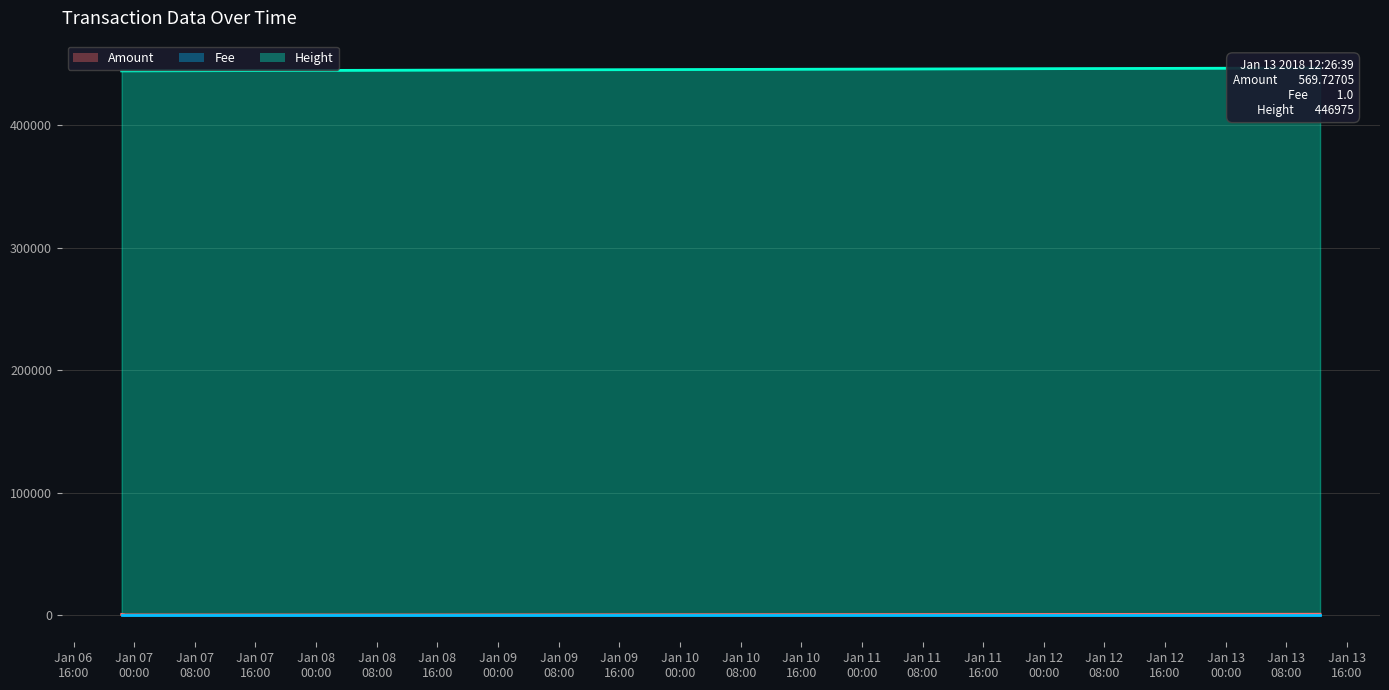

What is the label of the 4th point from the right?

2018-01-06 22:42:58